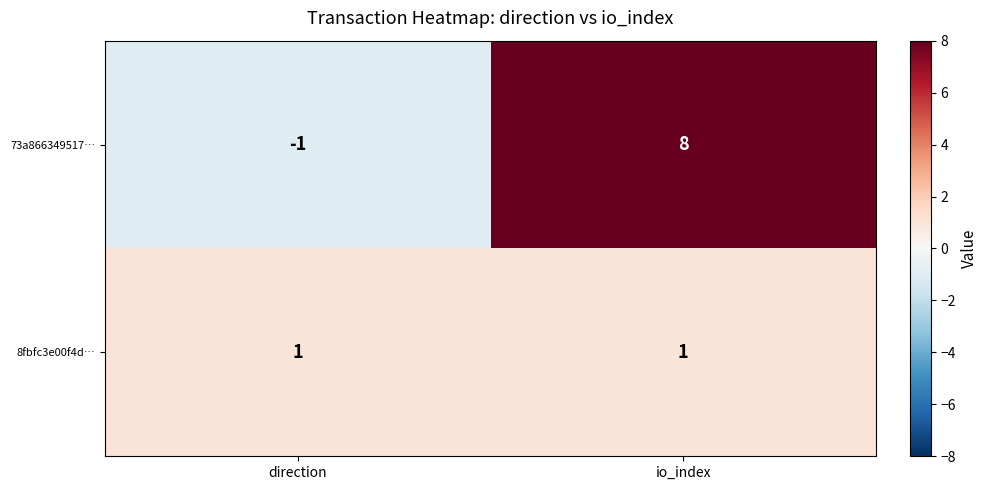

Reading right to left, what are all the values shown in this chart?

73a866349517…: 8	-1
8fbfc3e00f4d…: 1	1